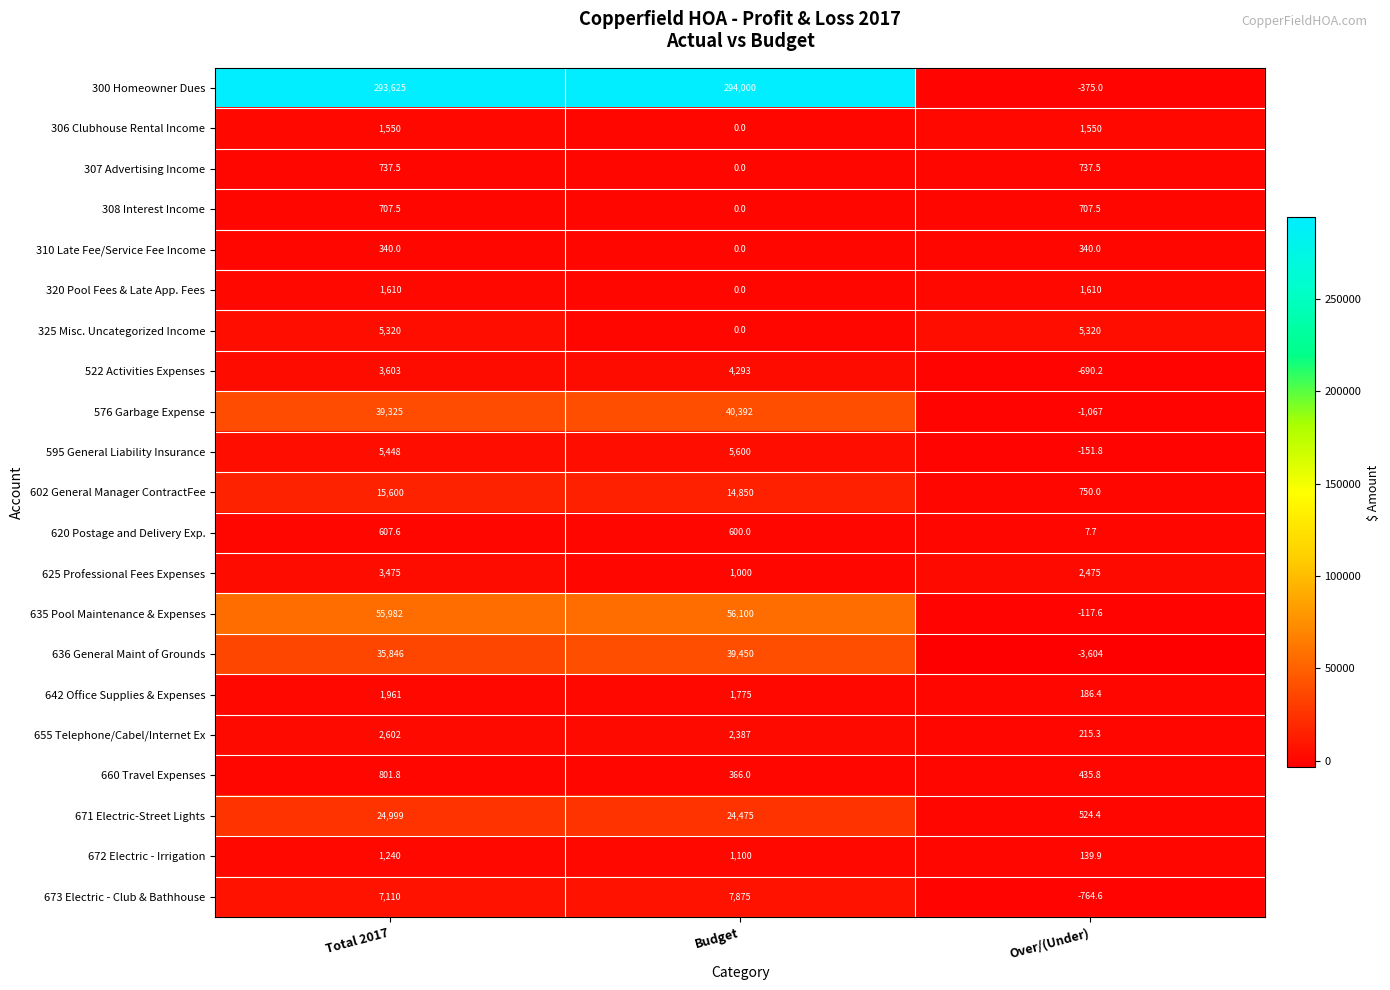

At how many categories does at least one series exceed 86471?

2